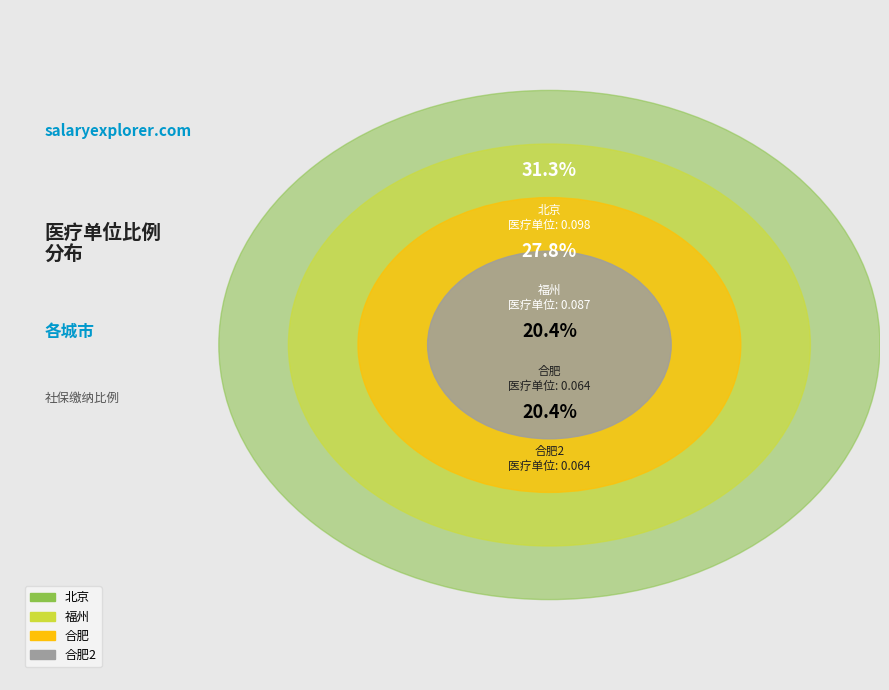

Which slice is the smallest?

合肥